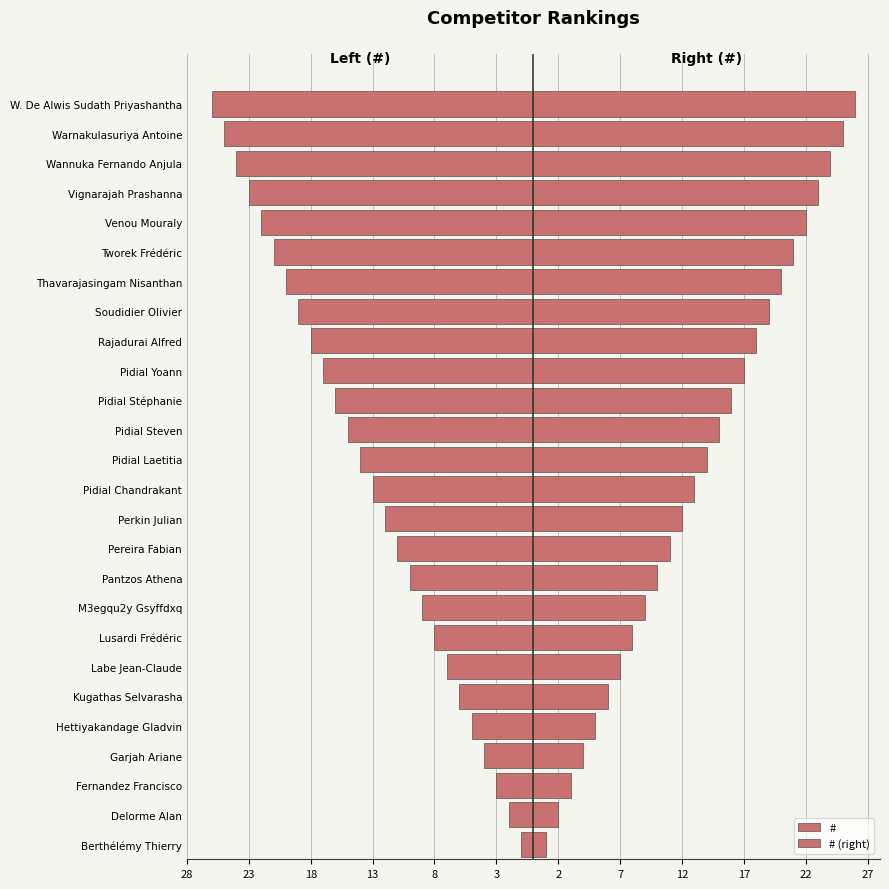

What is the difference between the # (right) values at Hettiyakandage Gladvin and Rajadurai Alfred?

13